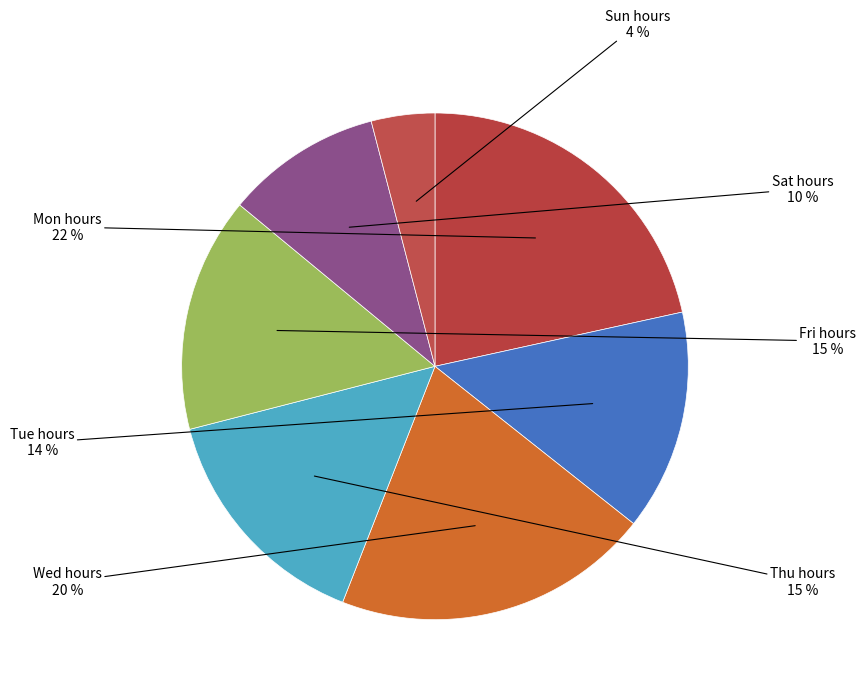

Does any single category account for the majority?

No